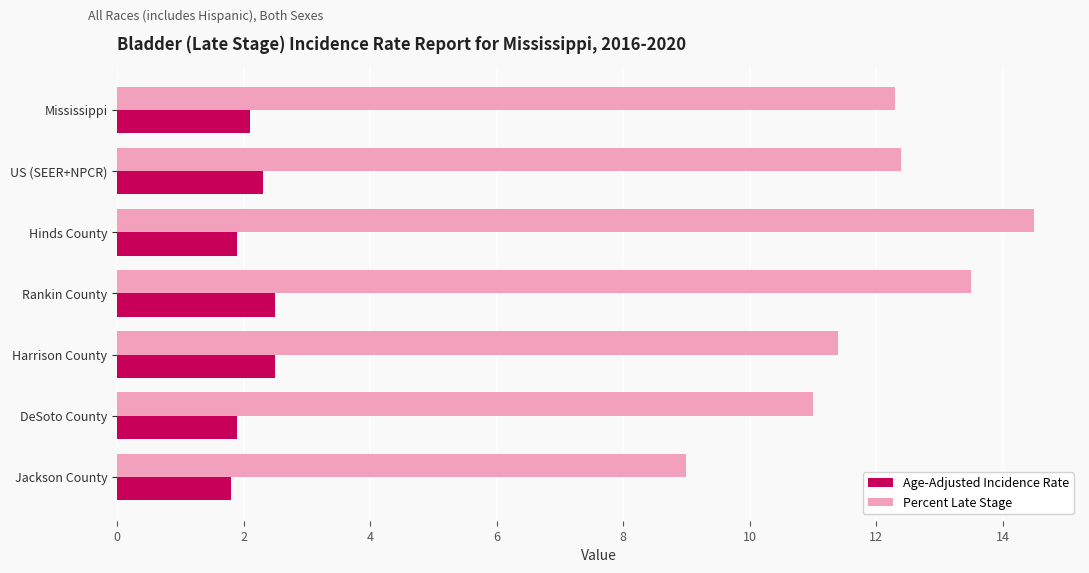

List the series in order of their overall mean, lowest first.

Age-Adjusted Incidence Rate, Percent Late Stage